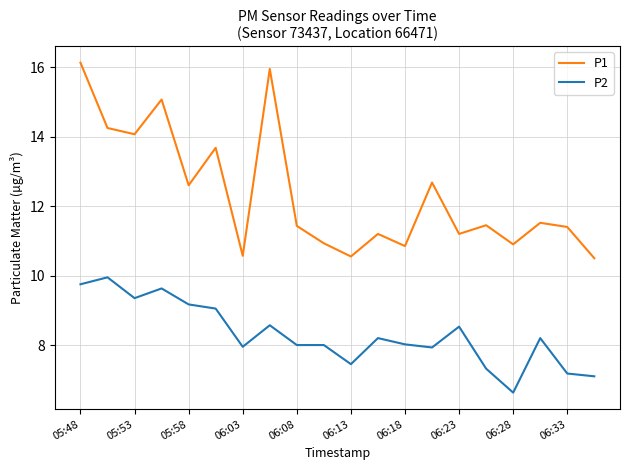

What is the minimum value for P2?

6.6